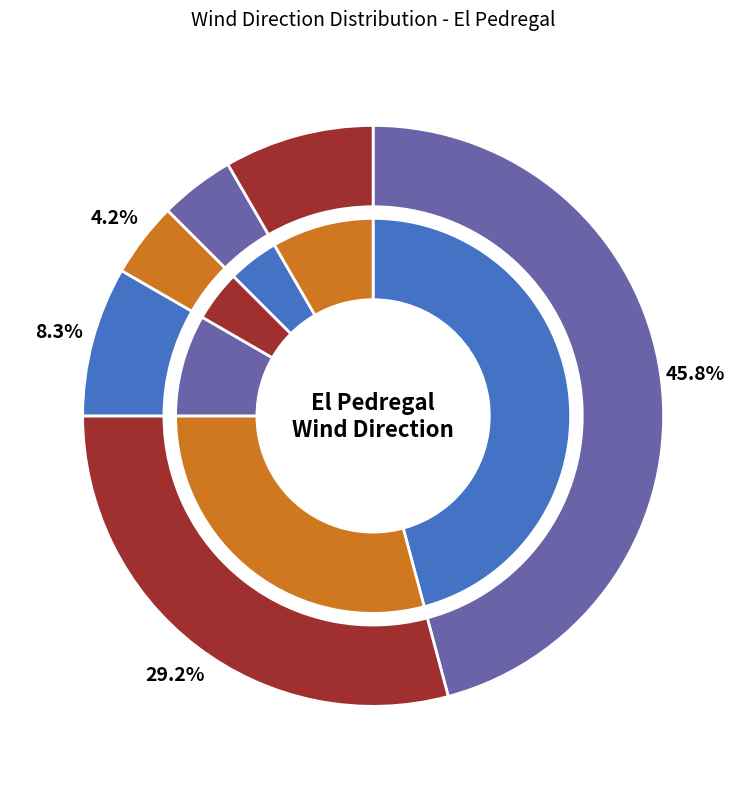

What percentage is the Oest slice, to the nearest percent?

8%